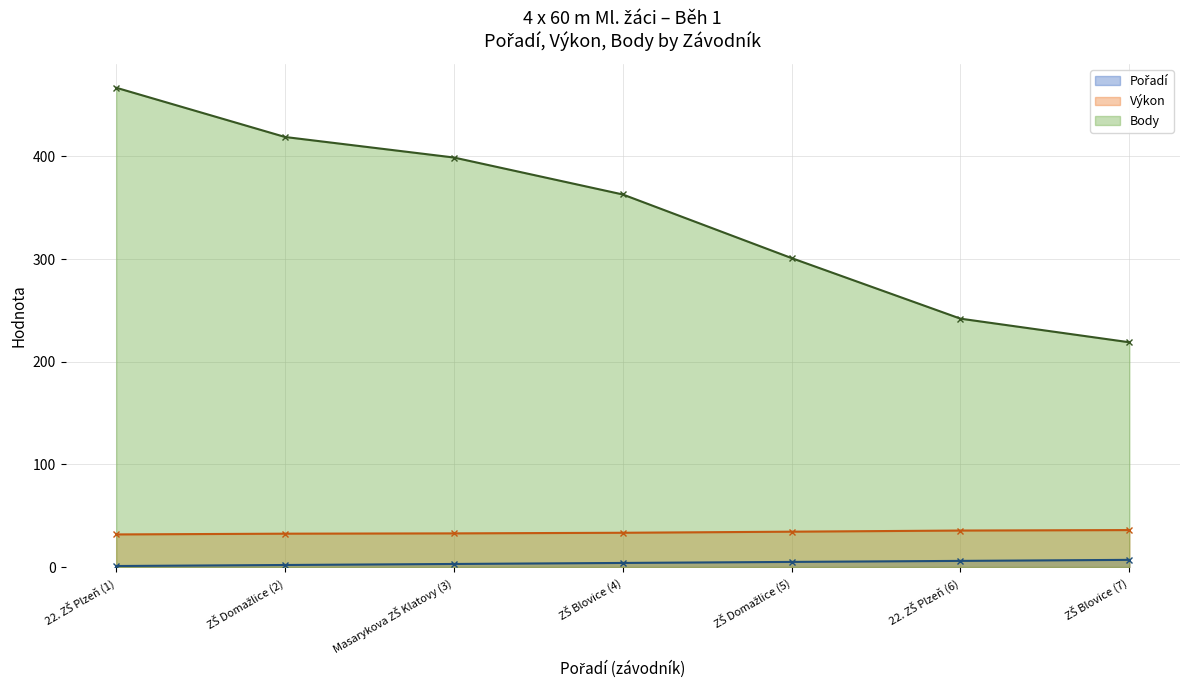

At ZŠ Domažlice (5), list the series in order from largest to smallest.

Body, Výkon, Pořadí